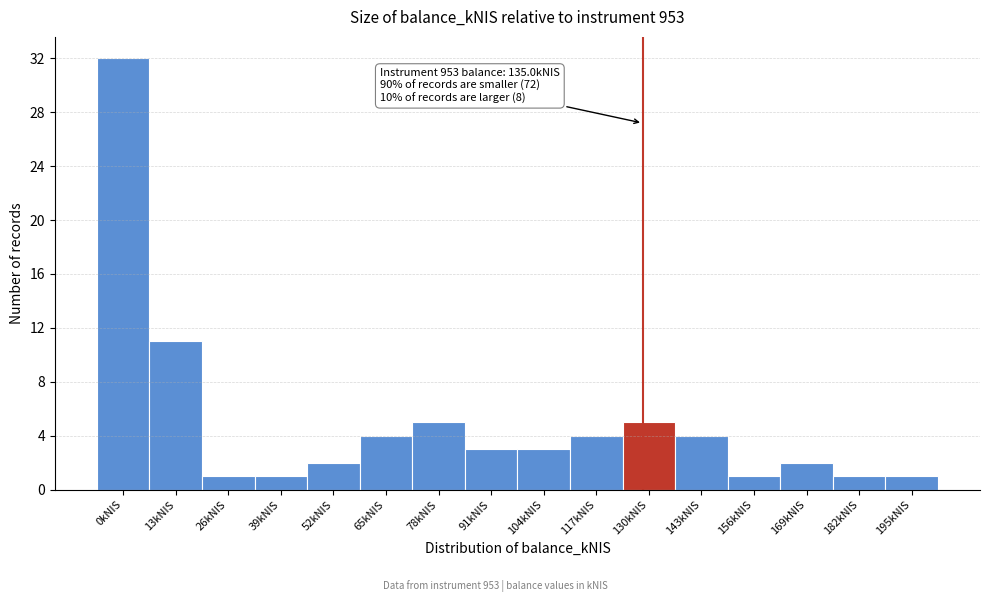

Reading right to left, what are all the values shown in this chart?

1	1	2	1	4	5	4	3	3	5	4	2	1	1	11	32